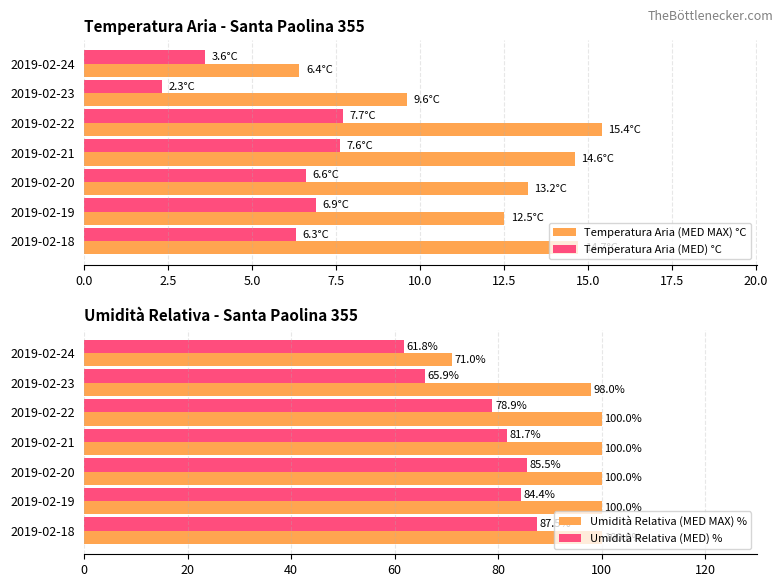

What is the sum of the Temperatura Aria (MED) °C values at 2019-02-18 and 2019-02-20?

12.9